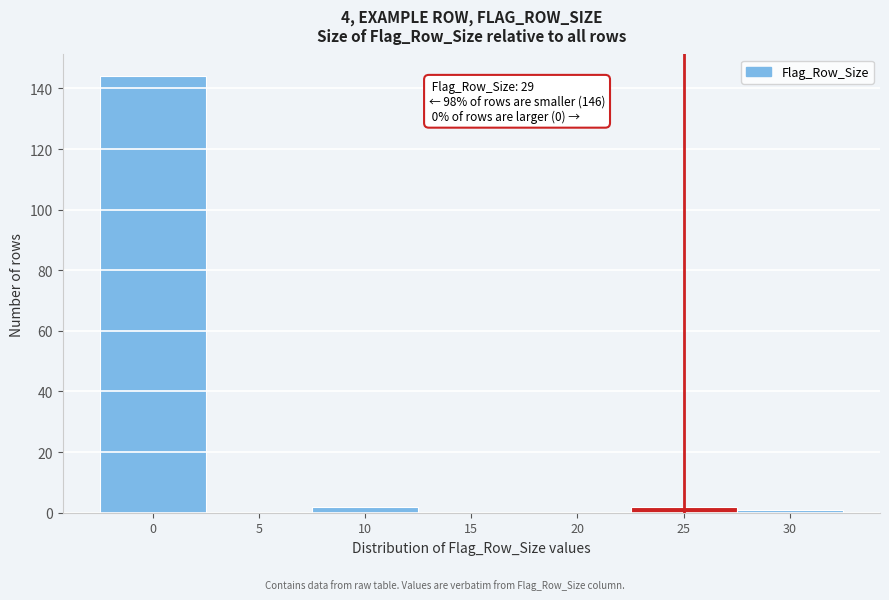

Reading left to right, transcribe all the data shown in this chart.

0=144	5=0	10=2	15=0	20=0	25=2	30=1